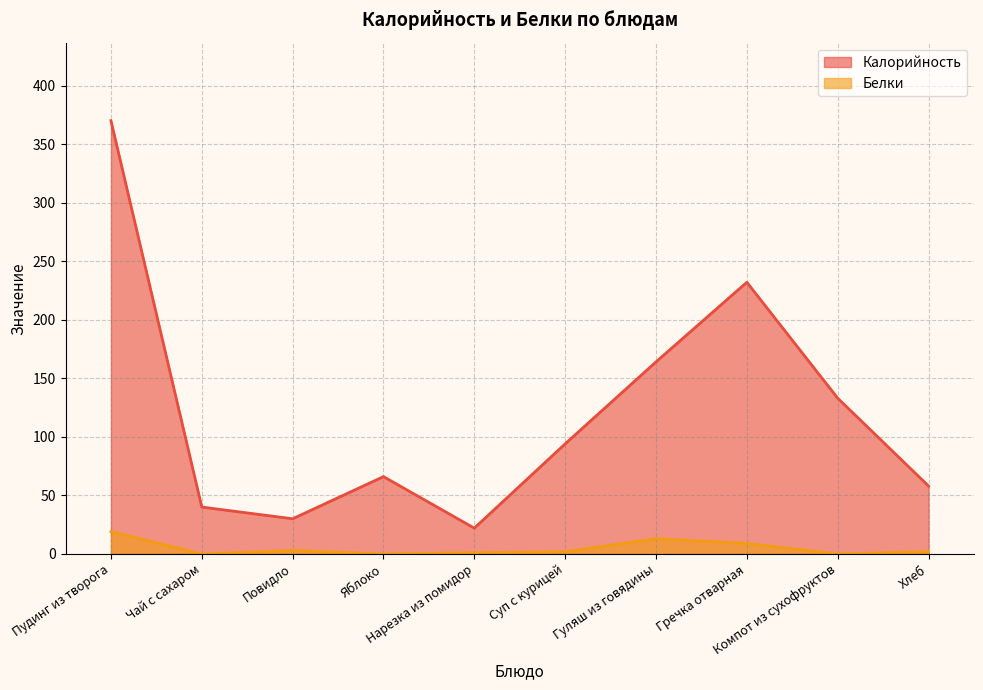

Which series changed the most between Нарезка из помидор and Суп с курицей?

Калорийность